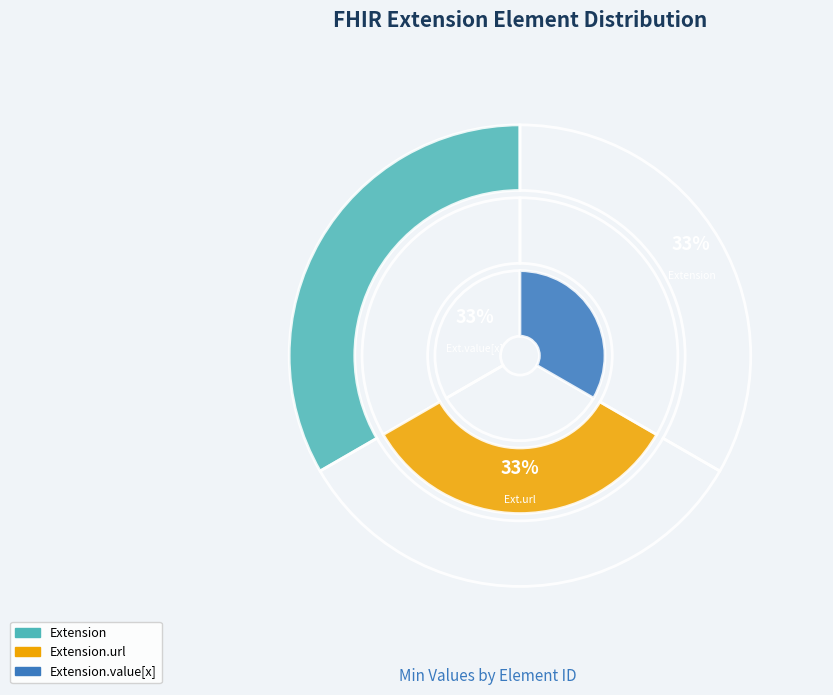

Does Extension.url represent more than half of the total?

No